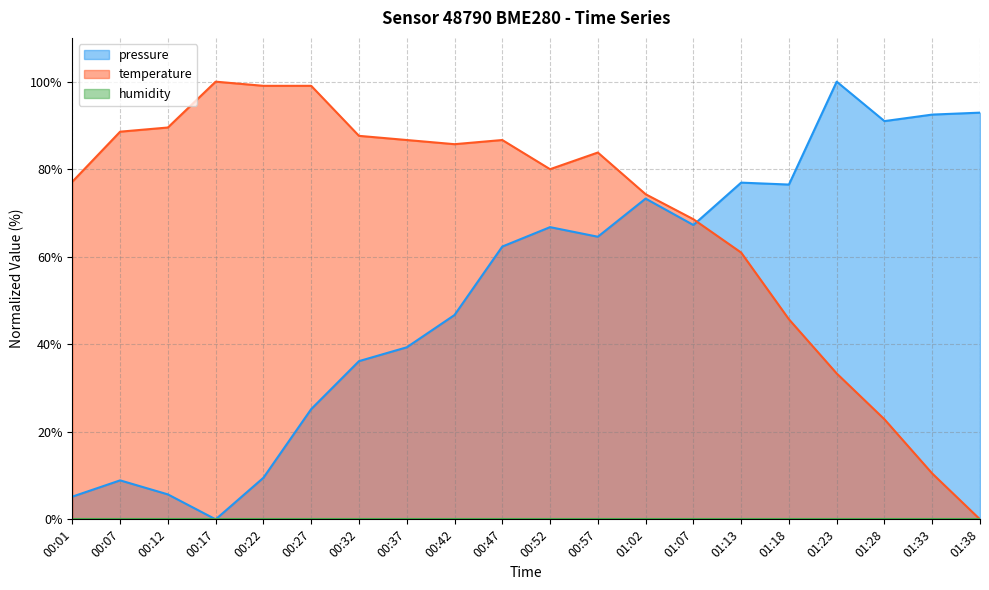

Which series changed the most between 00:17 and 01:33?

pressure